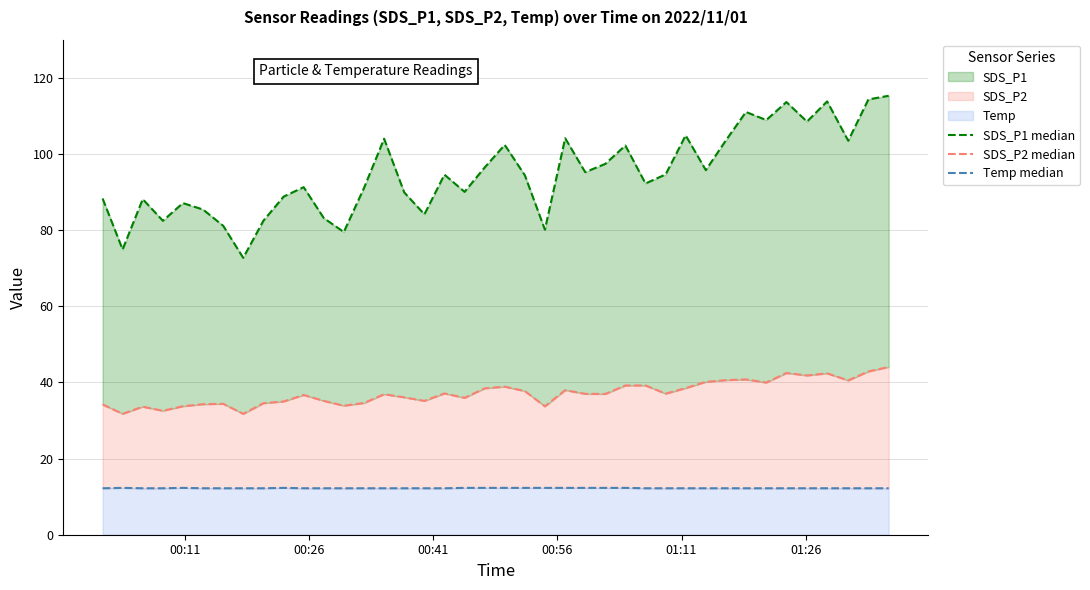

True or false: SDS_P1 median and SDS_P2 median intersect in this chart.

False